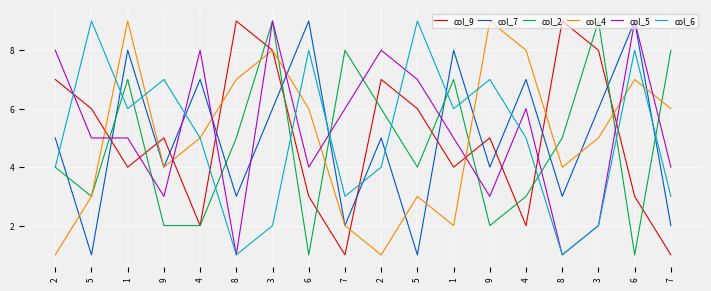

What is the difference between the col_2 values at 2 and 6?

3